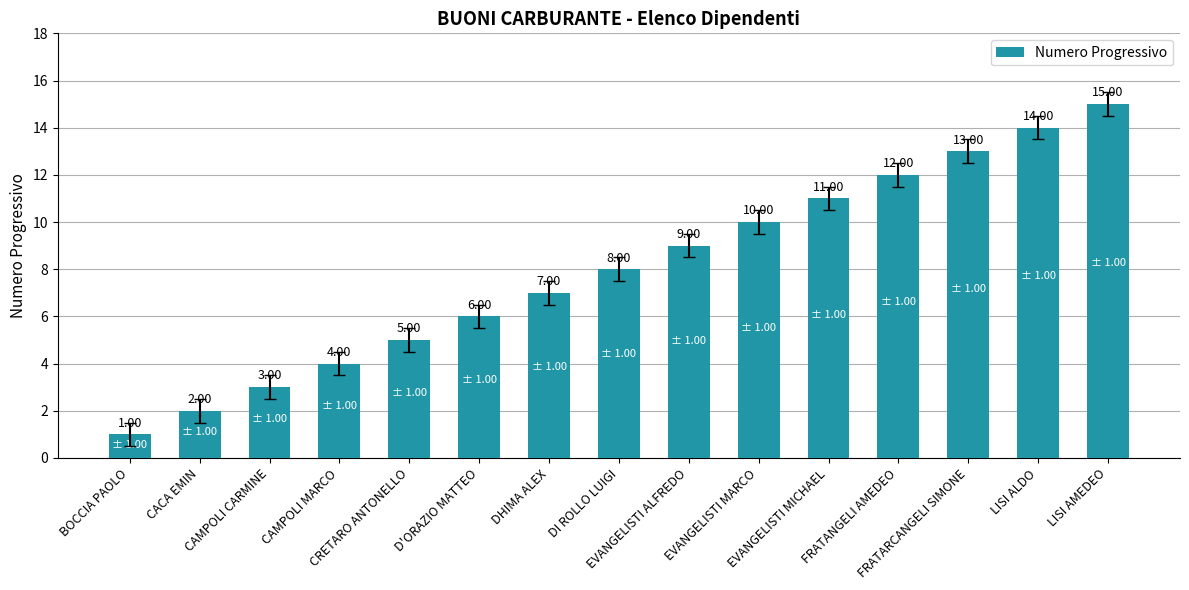

What is the value of the 14th bar from the left?

14